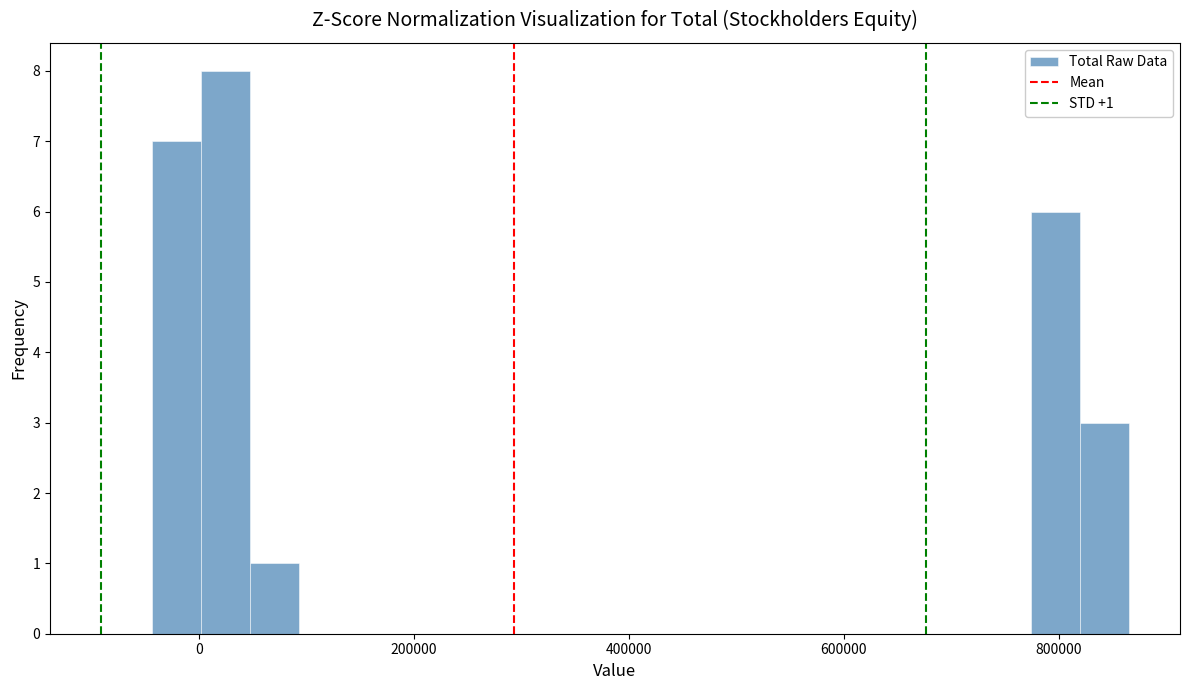

Read against the x-axis, roughly where is the centre of the tallest bar?

20000